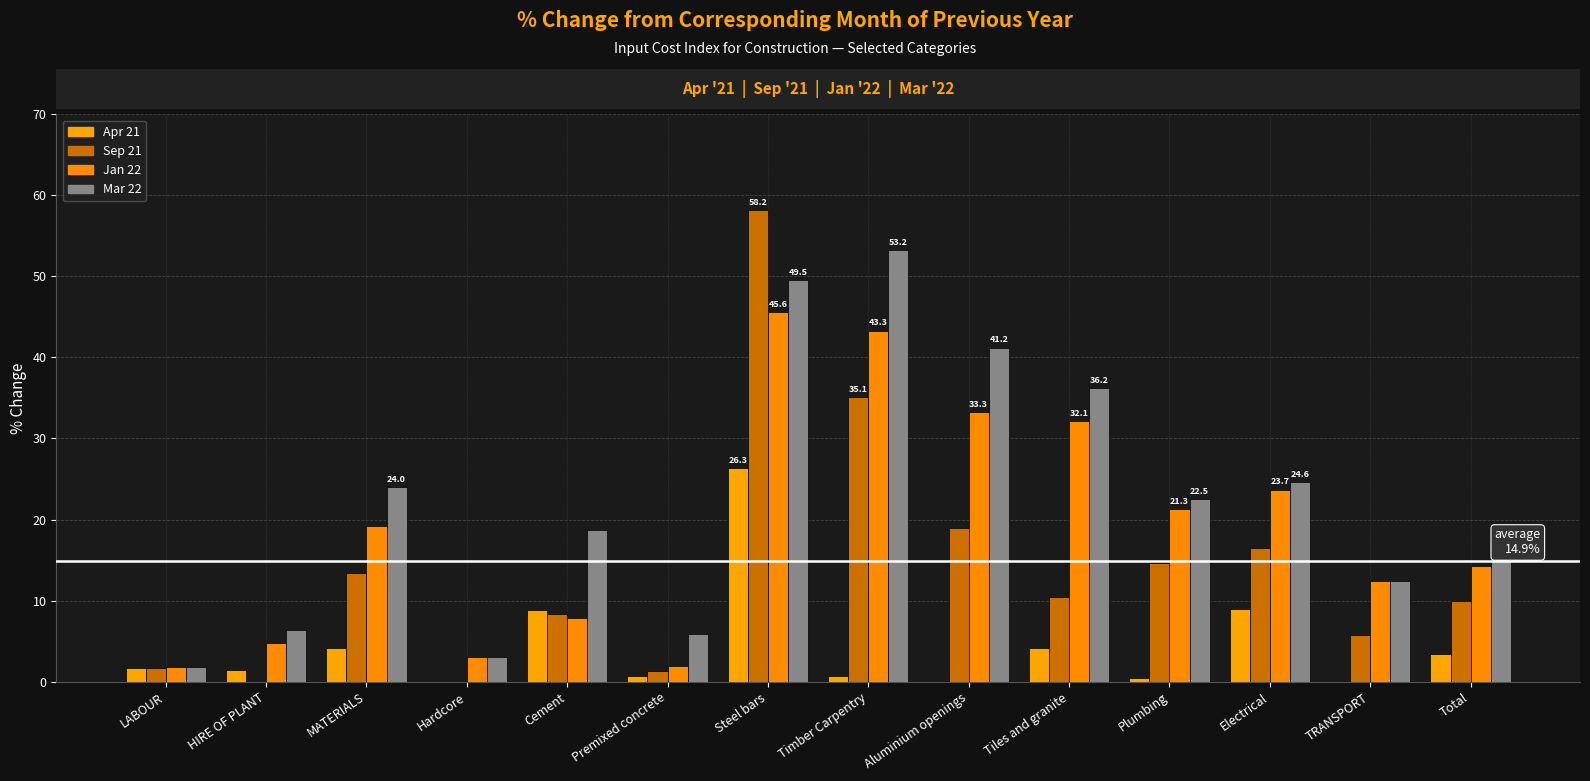

Rank the categories by Jan 22 value from highest to lowest.

Steel bars, Timber Carpentry, Aluminium openings, Tiles and granite, Electrical, Plumbing, MATERIALS, Total, TRANSPORT, Cement, HIRE OF PLANT, Hardcore, Premixed concrete, LABOUR